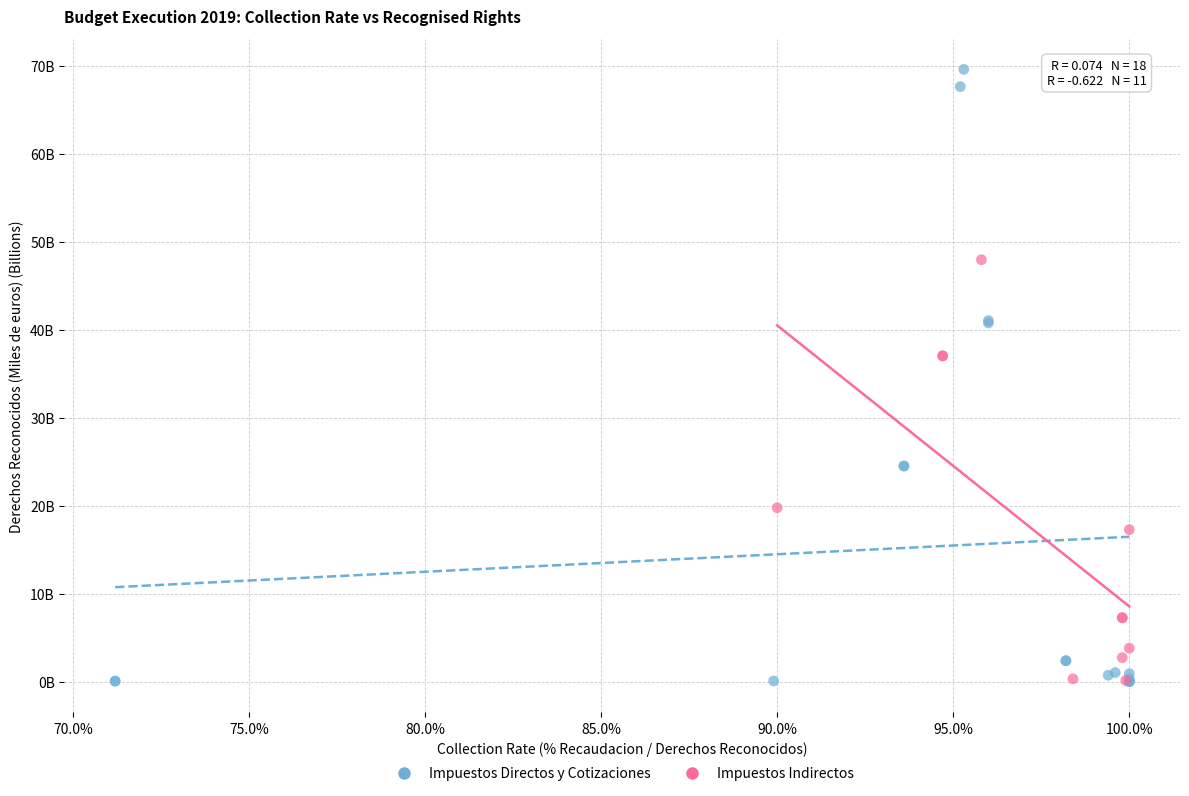

What are all the series names shown in the legend?

Impuestos Directos y Cotizaciones, Impuestos Indirectos